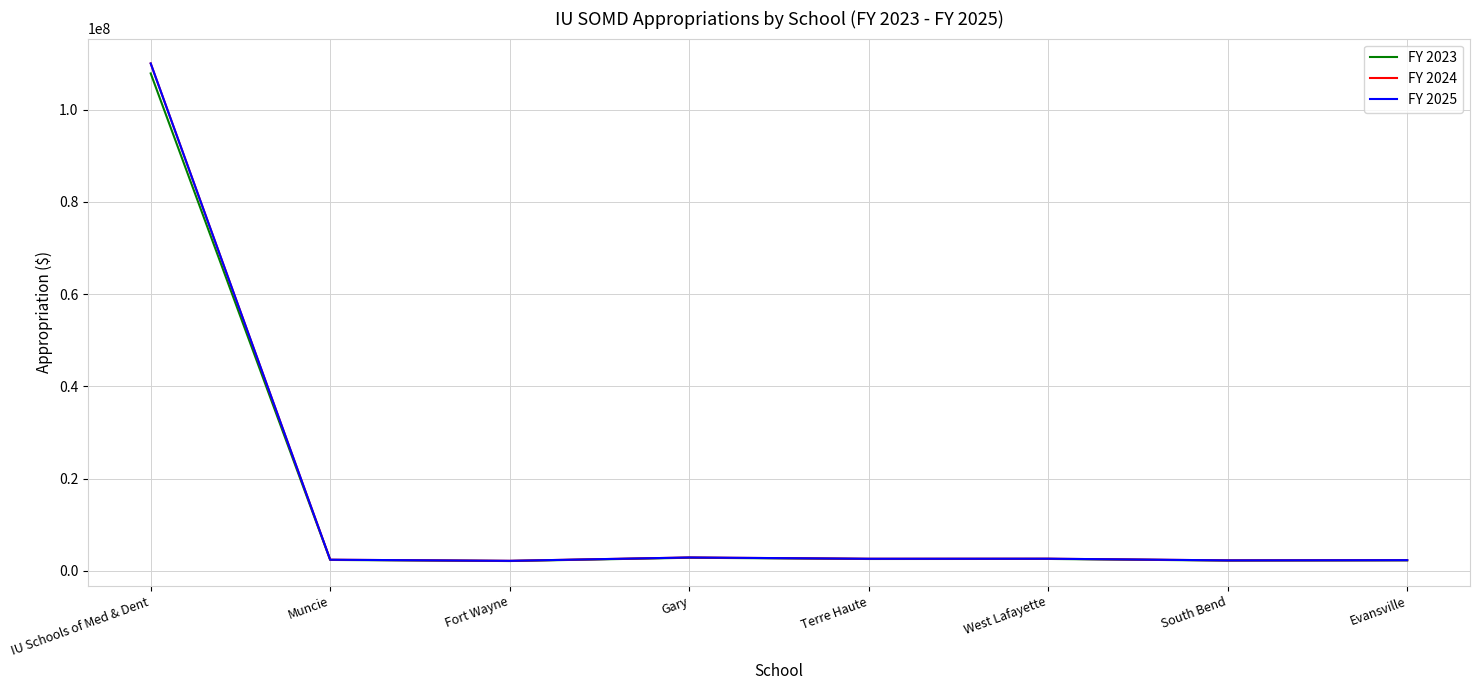

Reading left to right, list all the values displayed in this chart.

FY 2023: 107827053.0	2347008.0	2109492.0	2821868.0	2551003.0	2563568.0	2206772.0	2256886.0
FY 2024: 109983594.1	2393948.2	2151681.8	2878305.4	2602023.1	2614839.4	2250907.4	2302023.7
FY 2025: 109983594.1	2393948.2	2151681.8	2878305.4	2602023.1	2614839.4	2250907.4	2302023.7